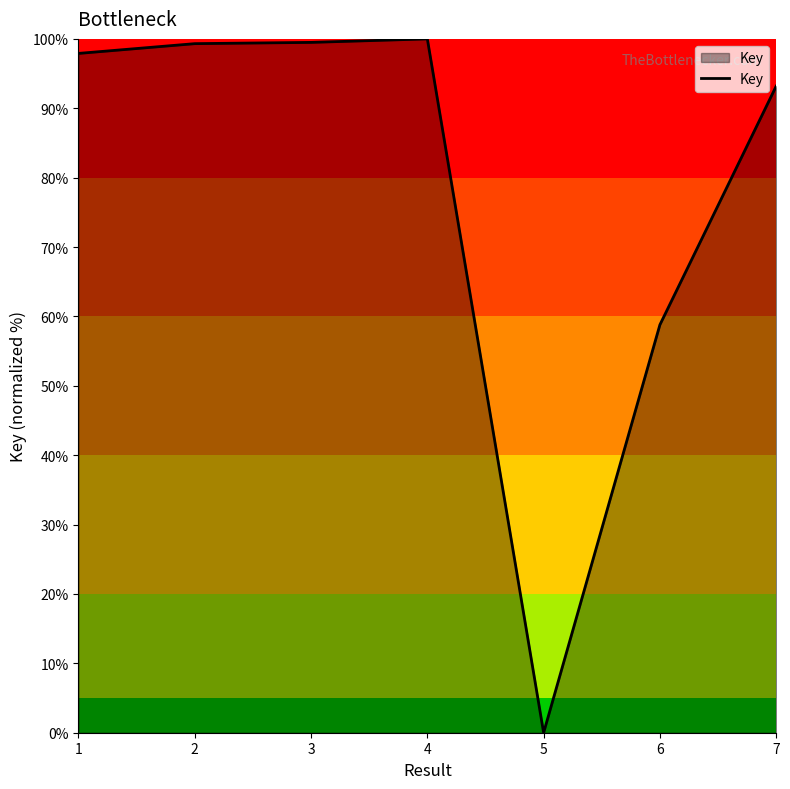

True or false: the data shows 80.6 at 6.

False